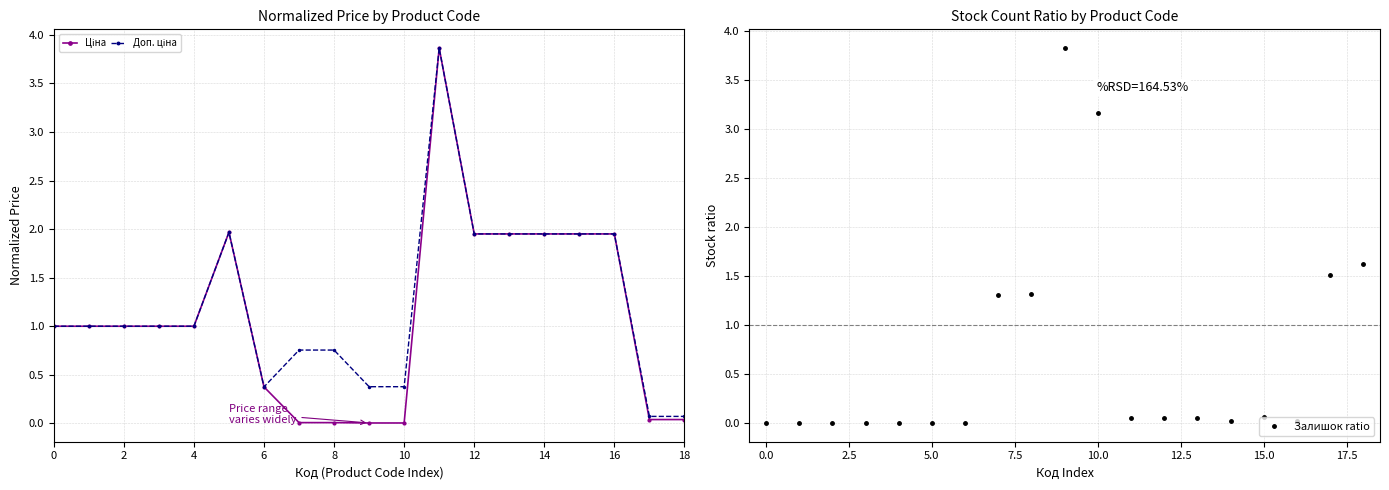

What is the minimum value for Доп. ціна?

0.1